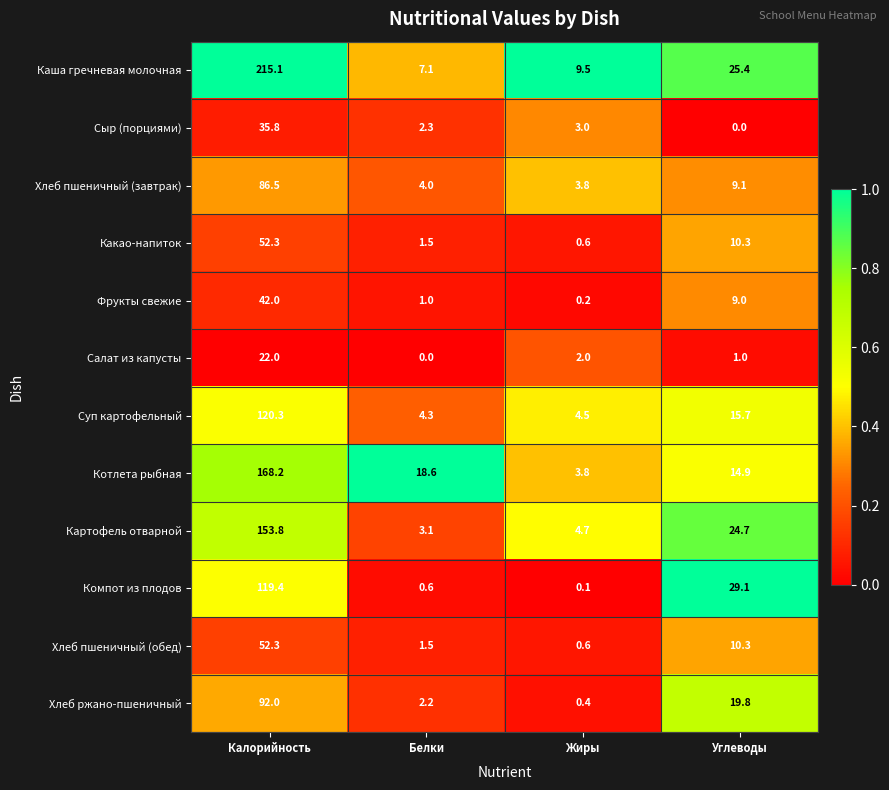

How many series are shown in this chart?

12